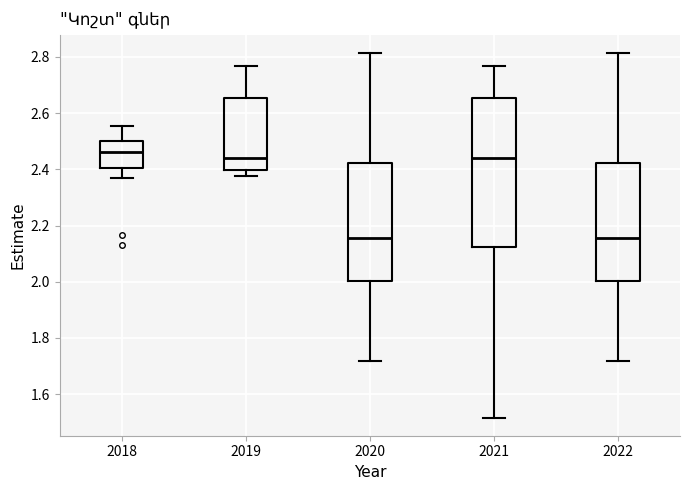

Which box's median line is the highest?

2018